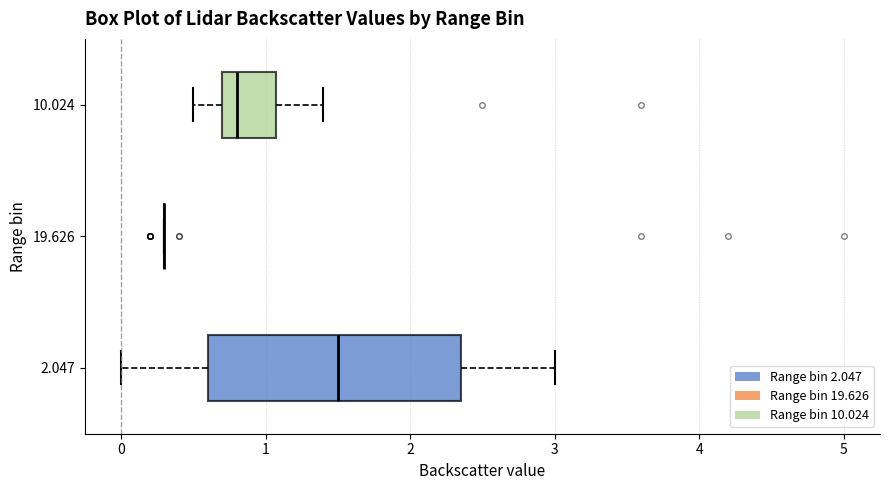

Where does the left whisker of the box at y = 2.047 end on the x-axis? The values are not printed on the chart, so give them approximately, as read against the axis.

0.0